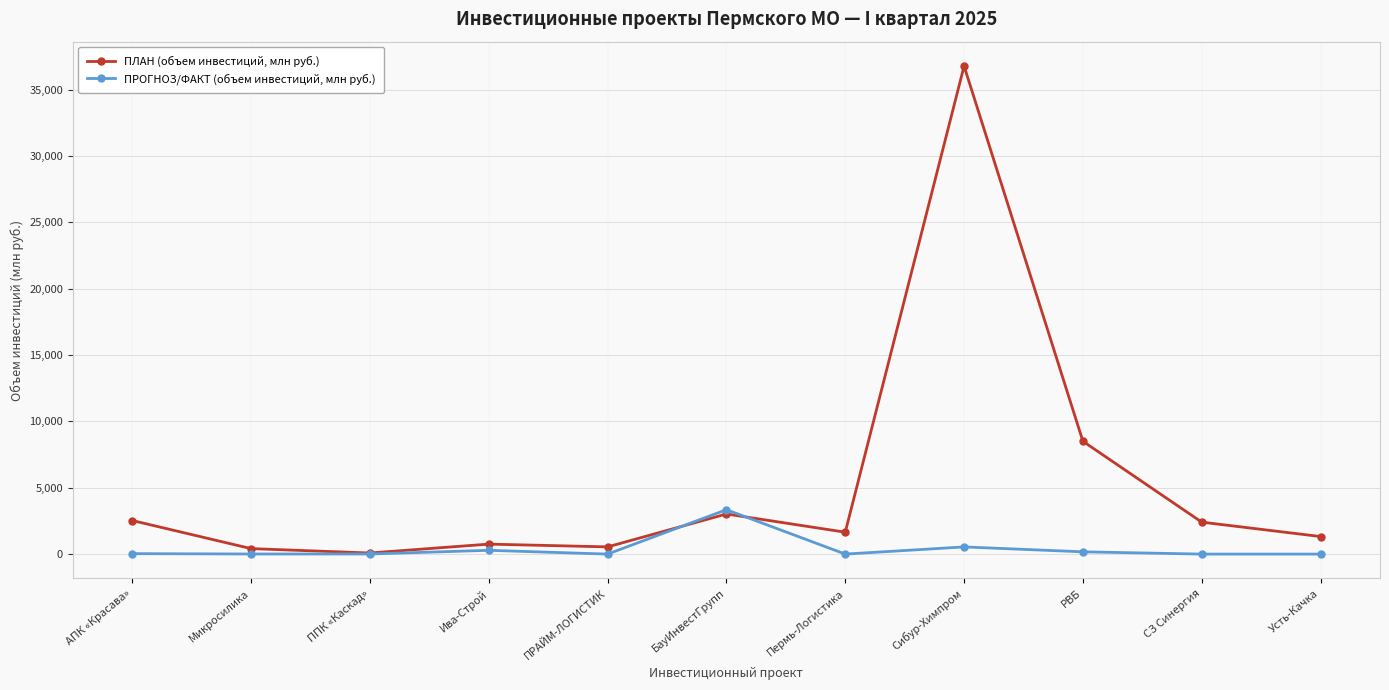

Count the number of data series in this chart.

2